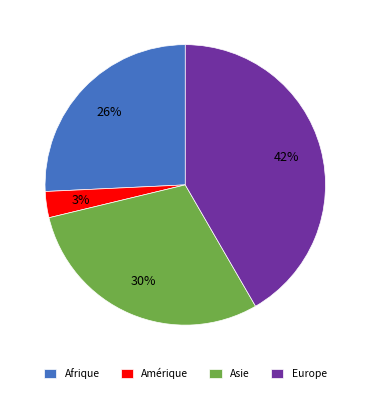

To the nearest percent, what portion does Europe represent?

42%